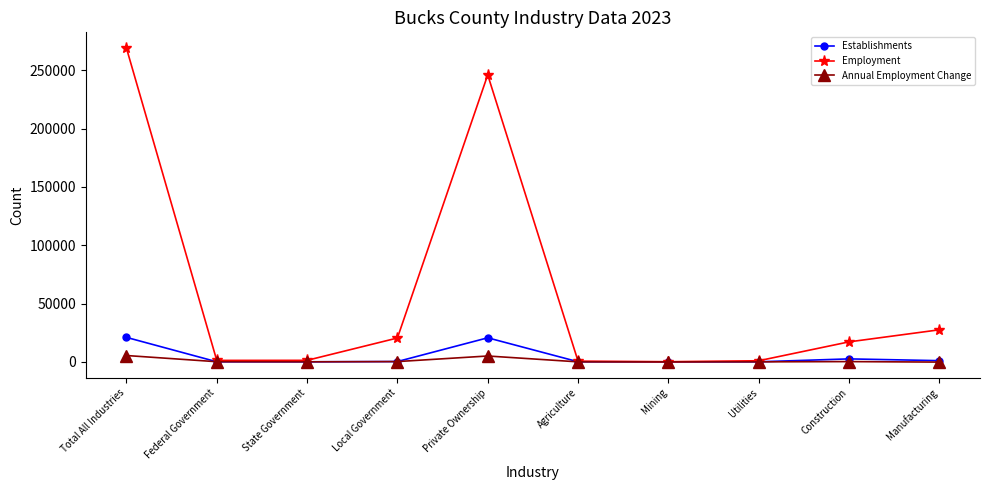

The Employment series shows 7972 at Construction. True or false?

False